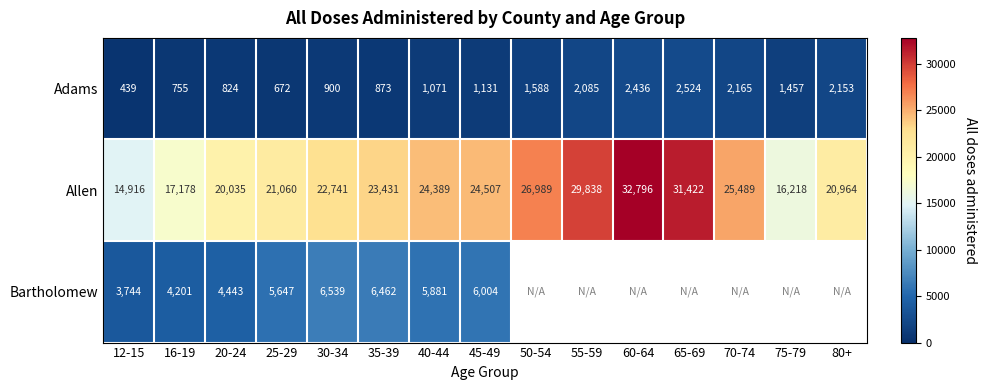

What is the approximate value of Adams at 60-64?

2436